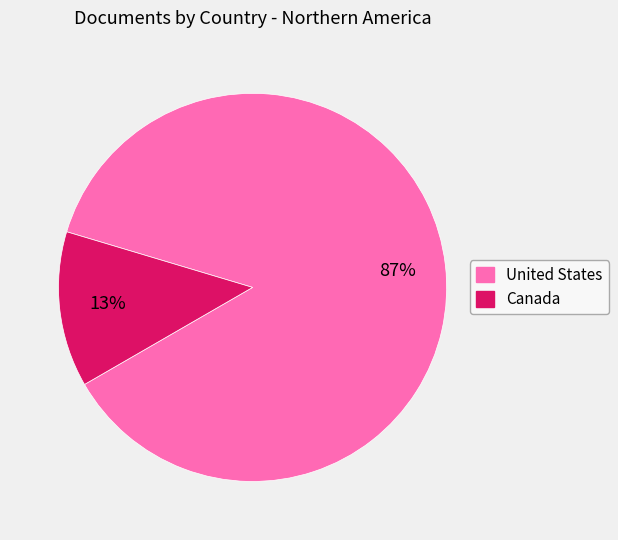

True or false: Canada accounts for 13% of the total.

True